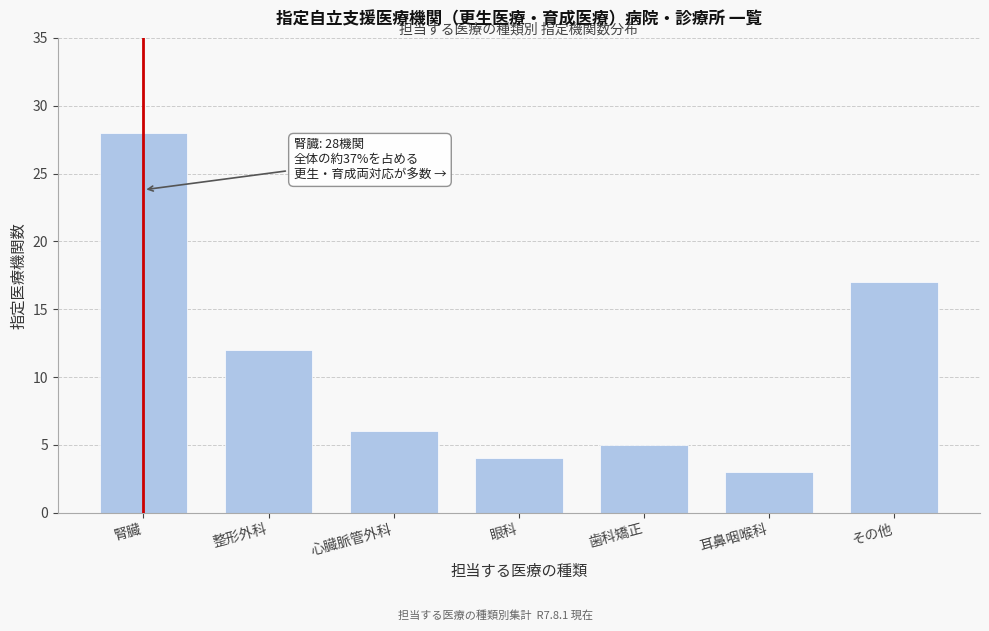

Reading left to right, extract all data points from this chart.

28	12	6	4	5	3	17